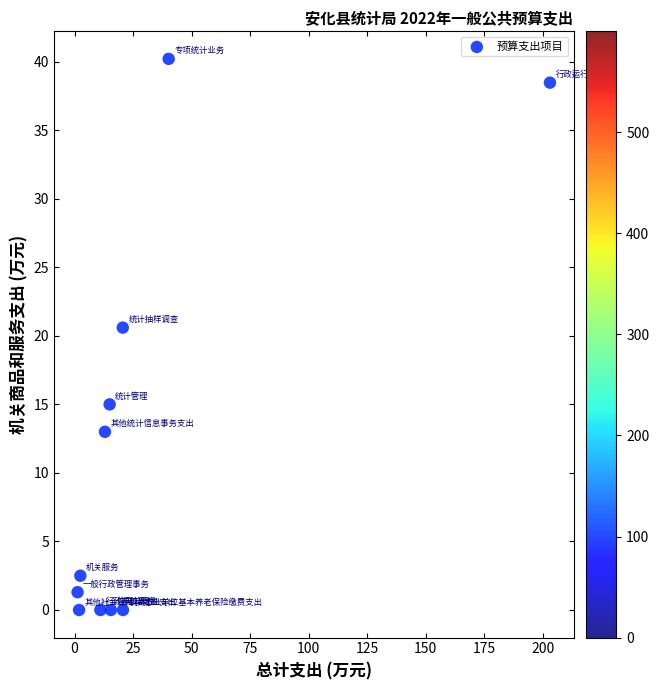

What Y value in the scatter plot is closest to 20?

20.6